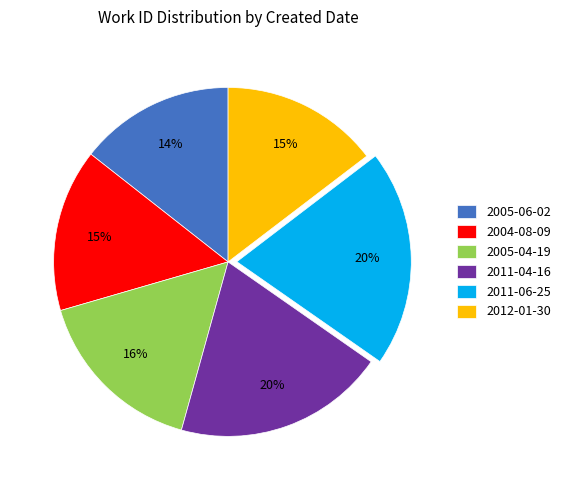

Combined, do 2004-08-09 and 2011-06-25 account for over 50%?

No